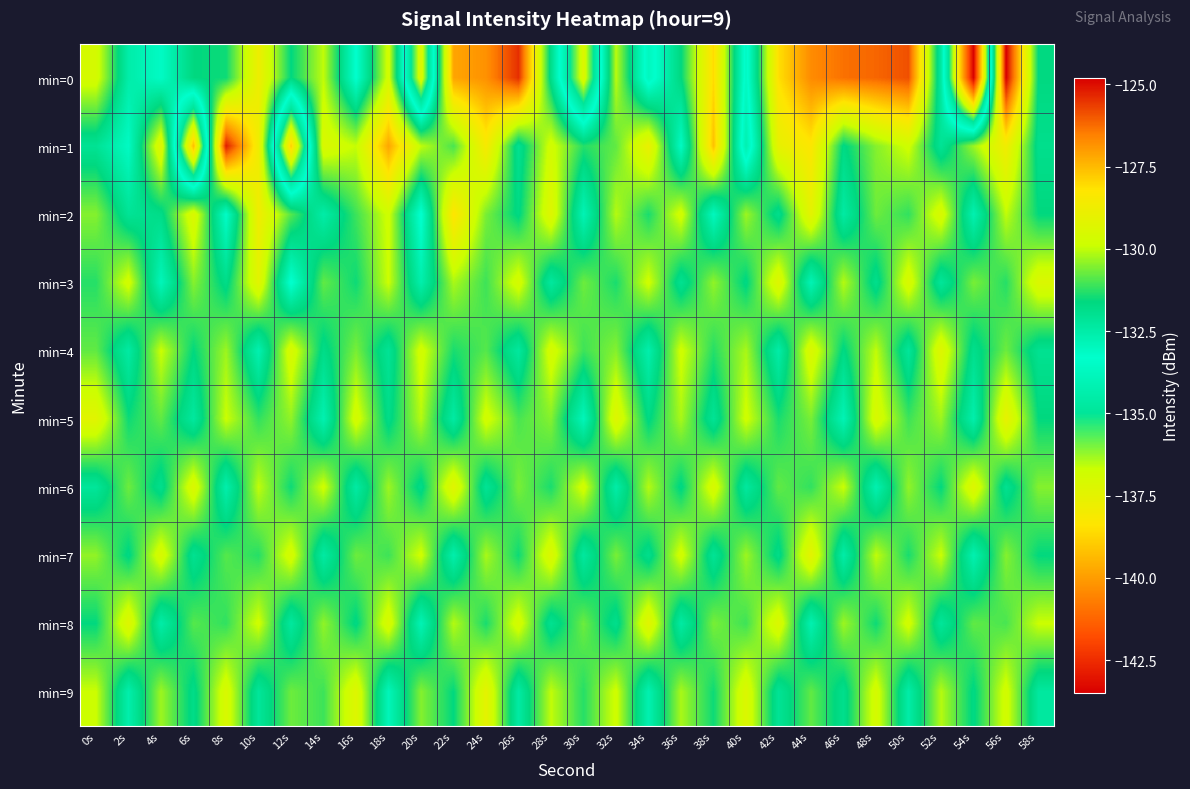

Which series has the largest total across all categories?

min=0